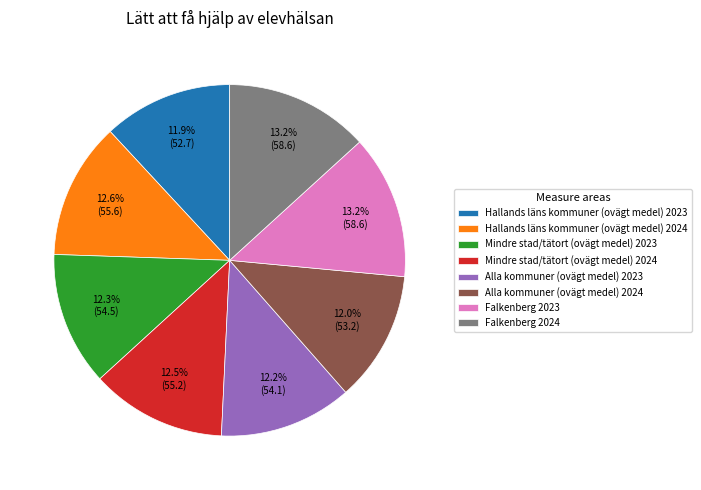

How many segments does this pie chart have?

8